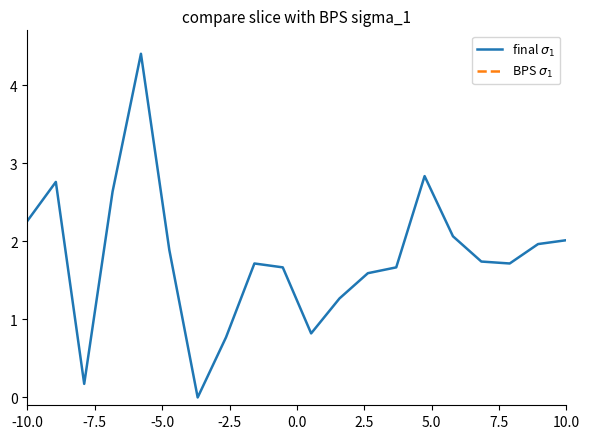

Rank the series by their maximum value, from lowest to highest.

final $\sigma_1$, BPS $\sigma_1$